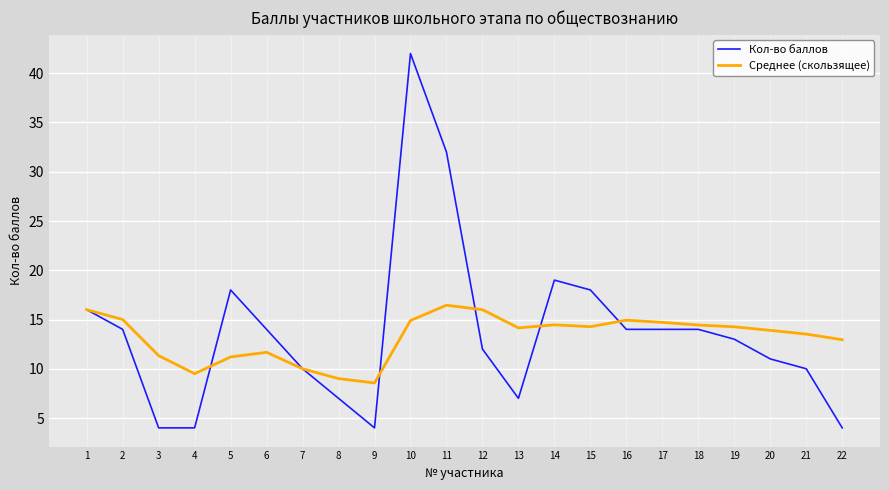

At how many categories does at least one series exceed 36?

1